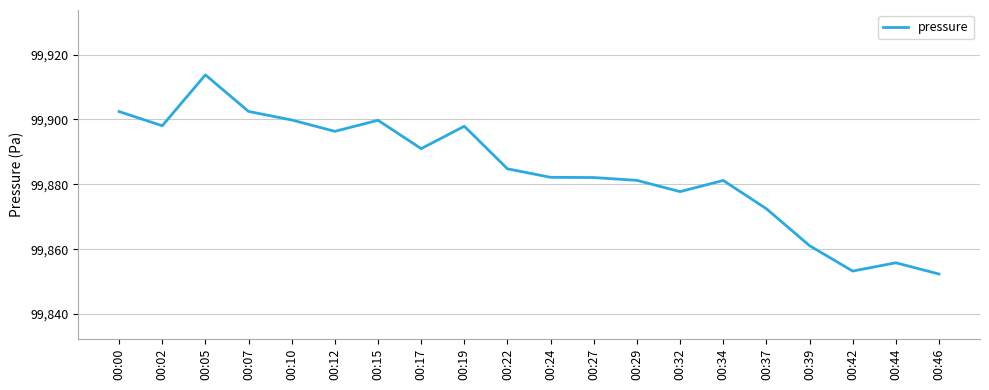

Where is the first local minimum?

00:02